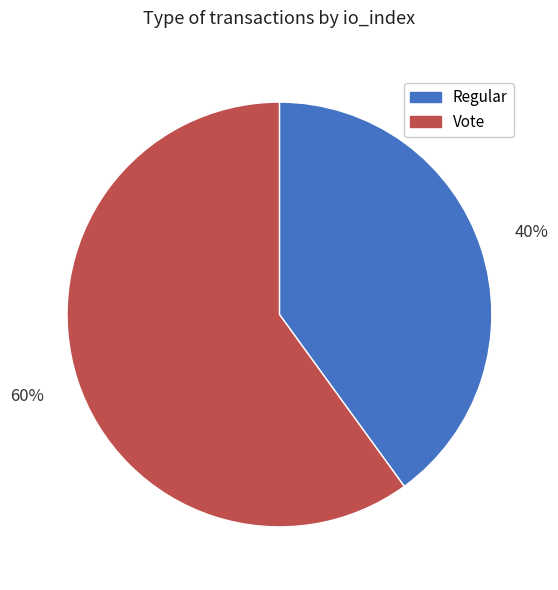

Combined, do Vote and Regular account for over 50%?

Yes